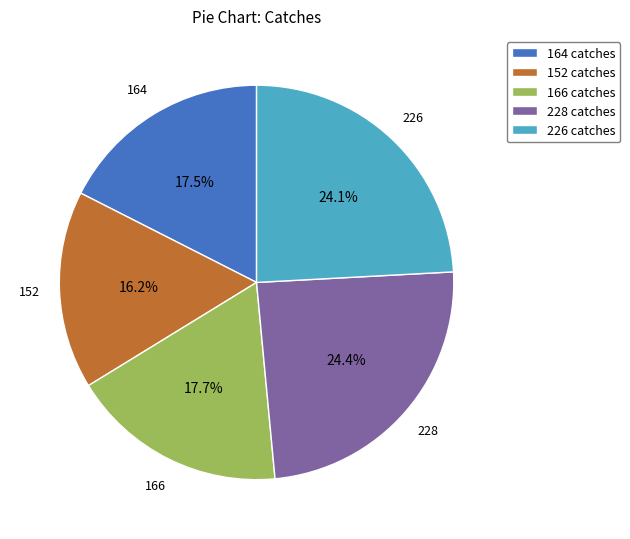

What percentage is the 152 catches slice, to the nearest percent?

16%